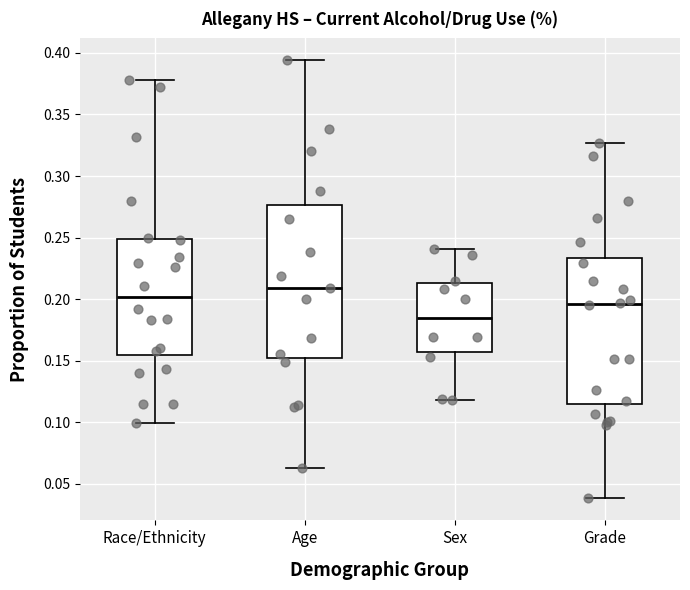

Which box's median line is the lowest?

Sex